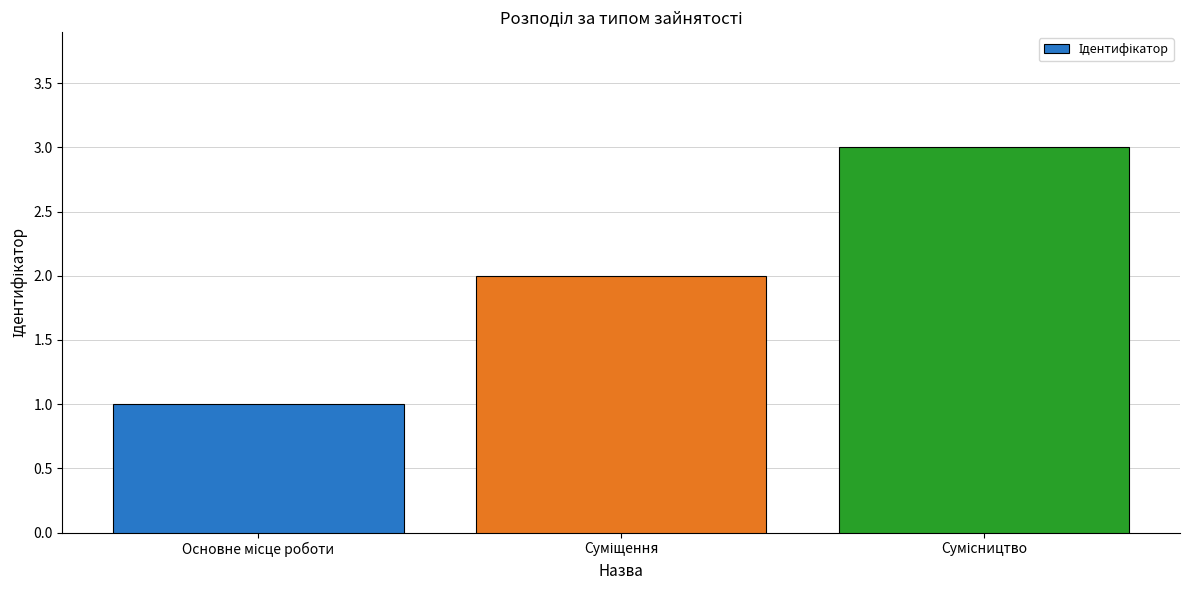

Does the chart contain any negative values?

No